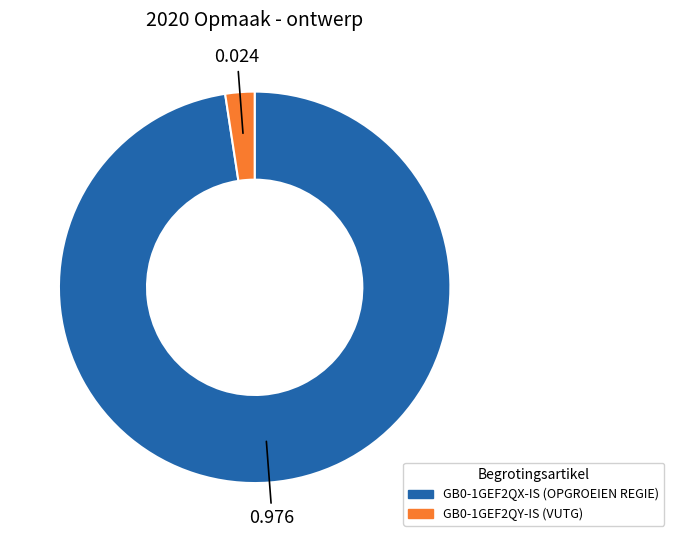

Is GB0-1GEF2QY-IS the majority of the pie?

No